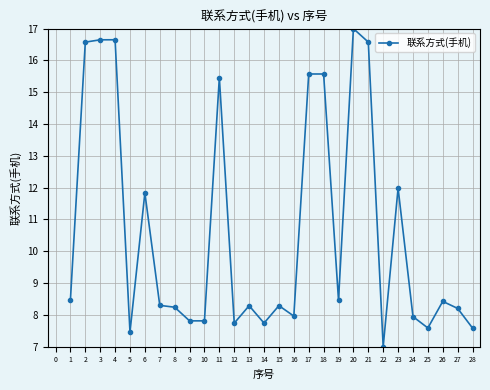

What is the smallest value displayed?

7.0